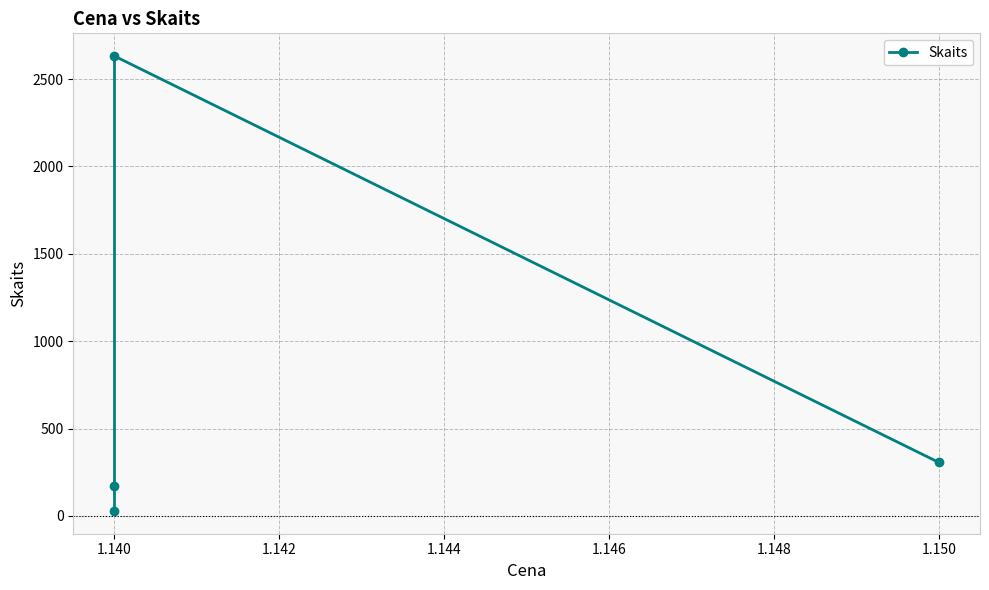

What is the maximum value shown in the chart?

2632